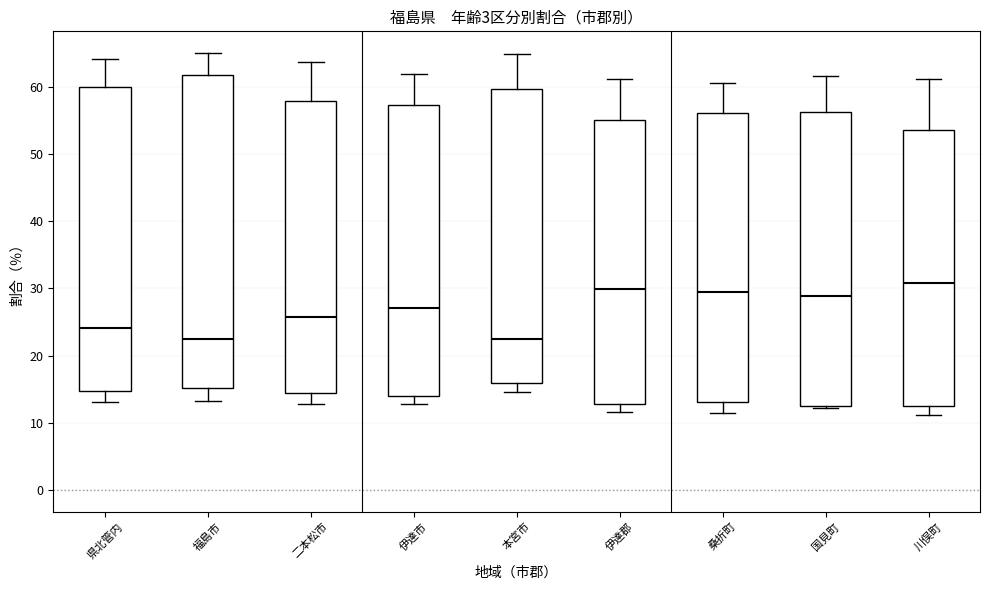

Reading left to right, read every box against the y-axis: the position of its median line, the range the box covers, and the ends of its whiskers. The values are not printed on the chart, so give them approximately, as read against the axis.

県北管内: median 24, box 15 to 60, whiskers 13 to 64
福島市: median 22, box 15 to 62, whiskers 13 to 65
二本松市: median 26, box 14 to 58, whiskers 13 to 64
伊達市: median 27, box 14 to 57, whiskers 13 to 62
本宮市: median 23, box 16 to 60, whiskers 15 to 65
伊達郡: median 30, box 13 to 55, whiskers 12 to 61
桑折町: median 30, box 13 to 56, whiskers 11 to 61
国見町: median 29, box 13 to 56, whiskers 12 to 62
川俣町: median 31, box 13 to 53, whiskers 11 to 61